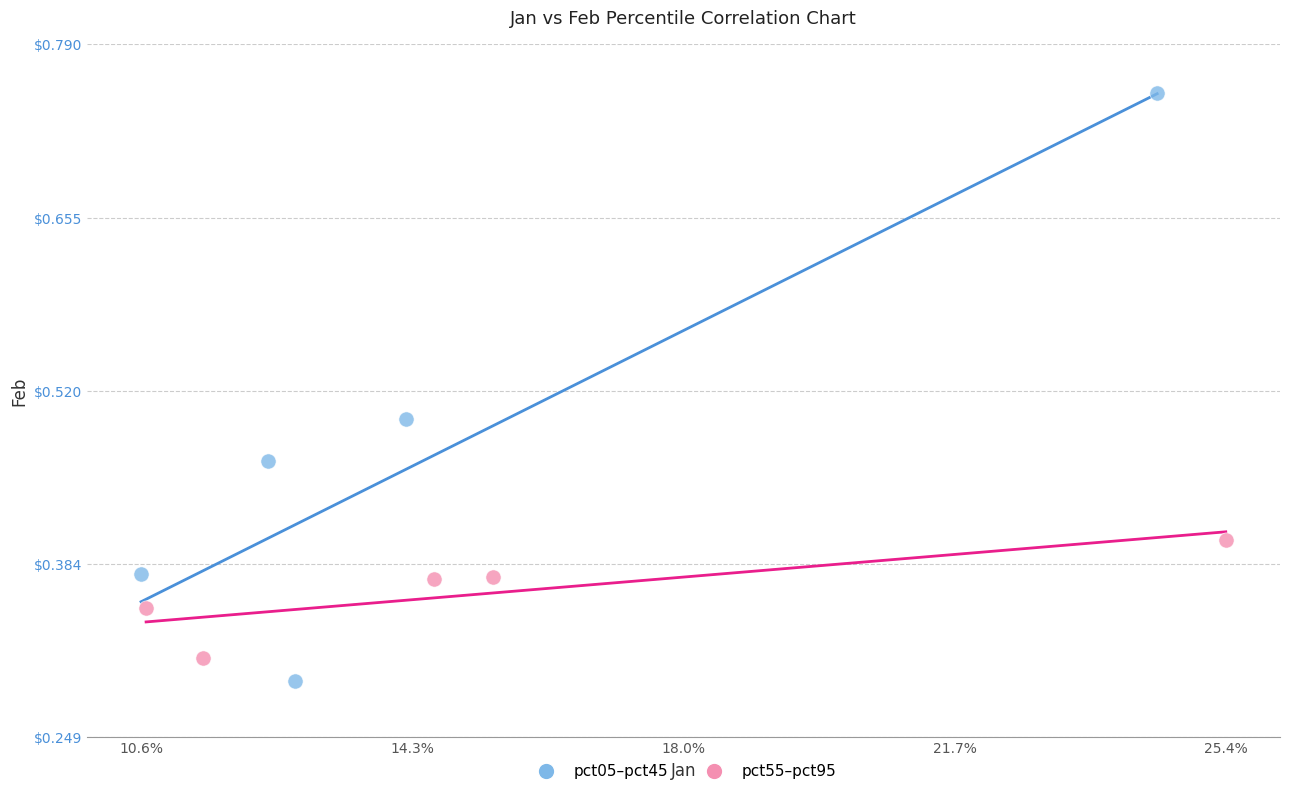

Which series has the largest Y range (max minus min)?

pct05–pct45